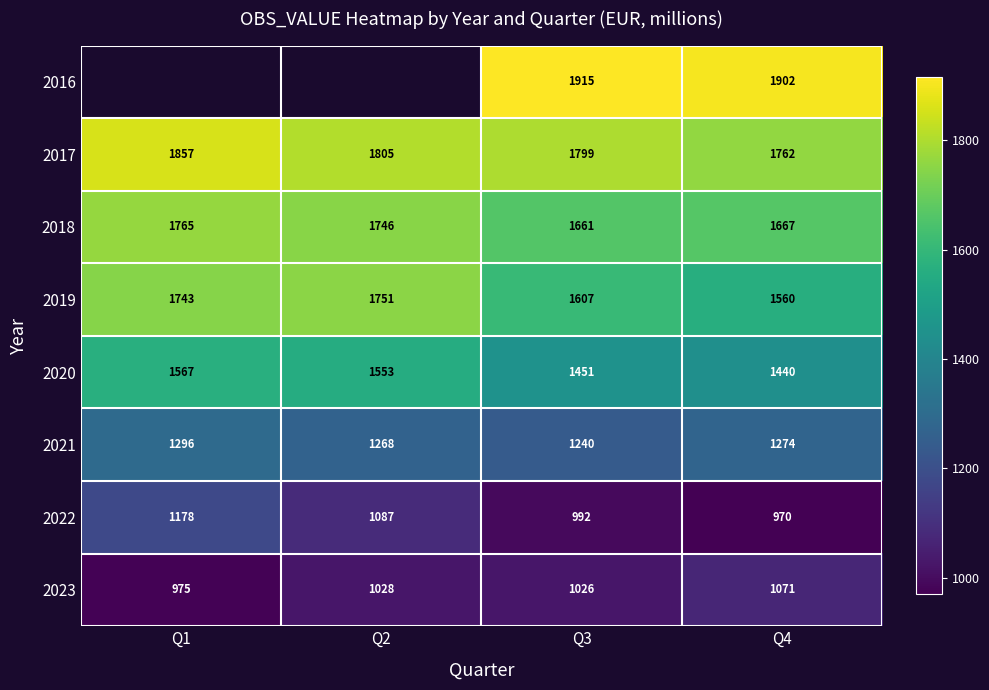

Is it true that 2018 equals 2704.0 at Q4?

False